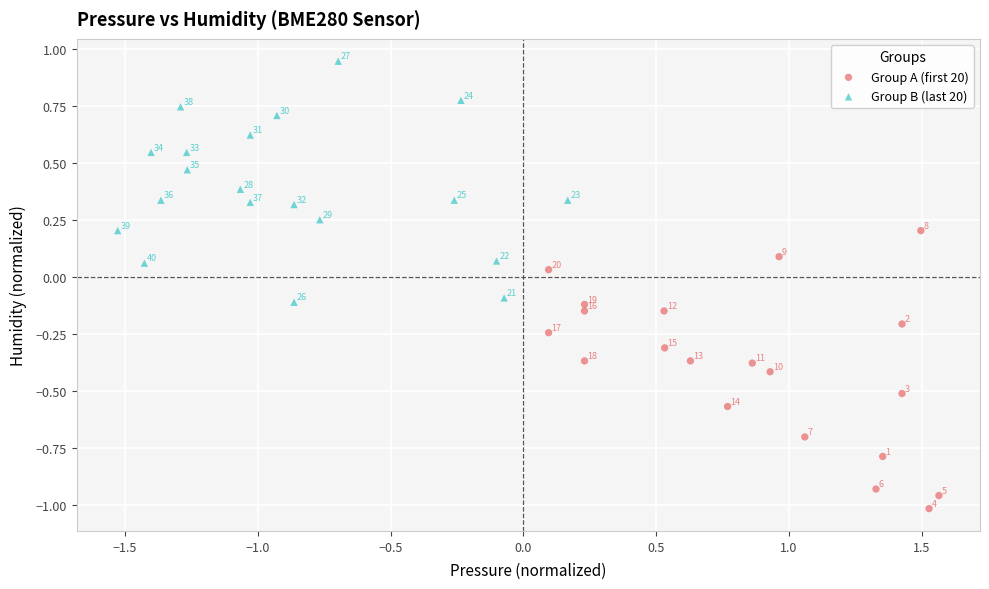

Which series contains the highest Y value?

Group B (last 20)